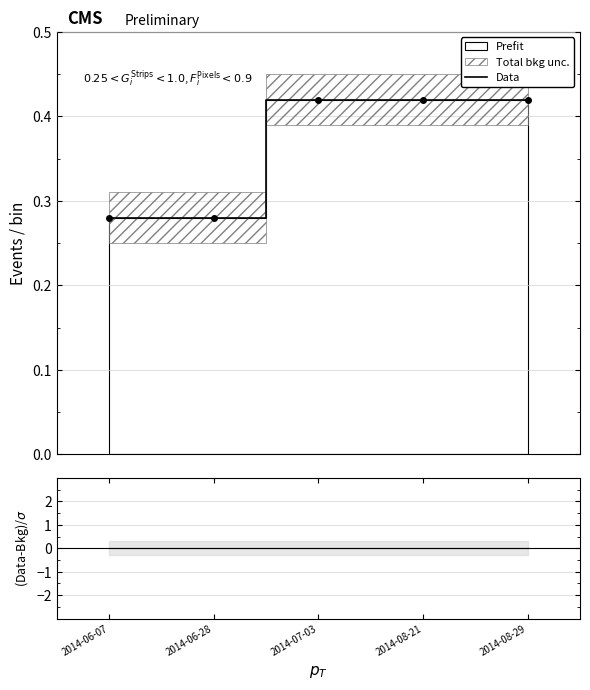

Reading right to left, what are all the values shown in this chart?

0.4	0.4	0.4	0.3	0.3